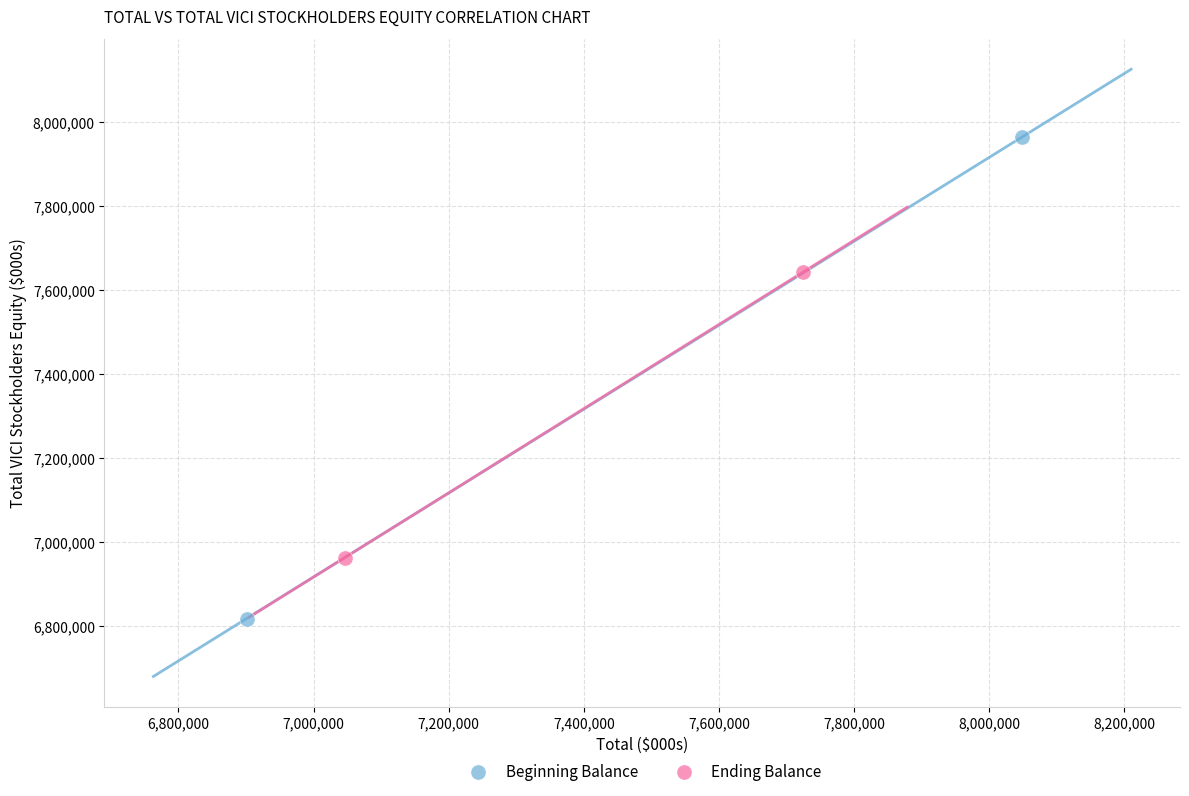

What are all the series names shown in the legend?

Beginning Balance, Ending Balance